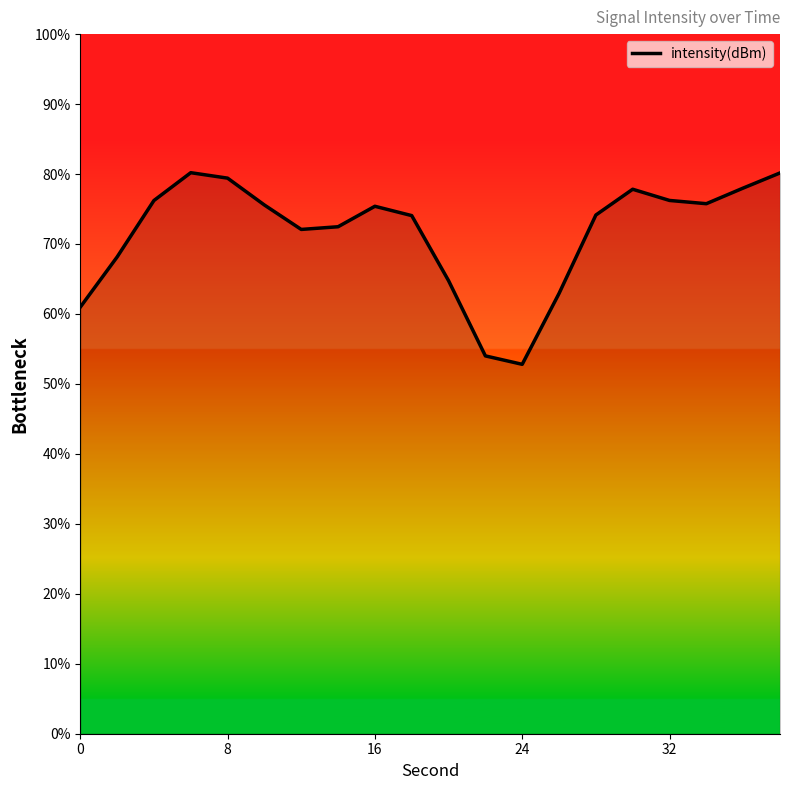

What is the greatest value displayed?

80.2